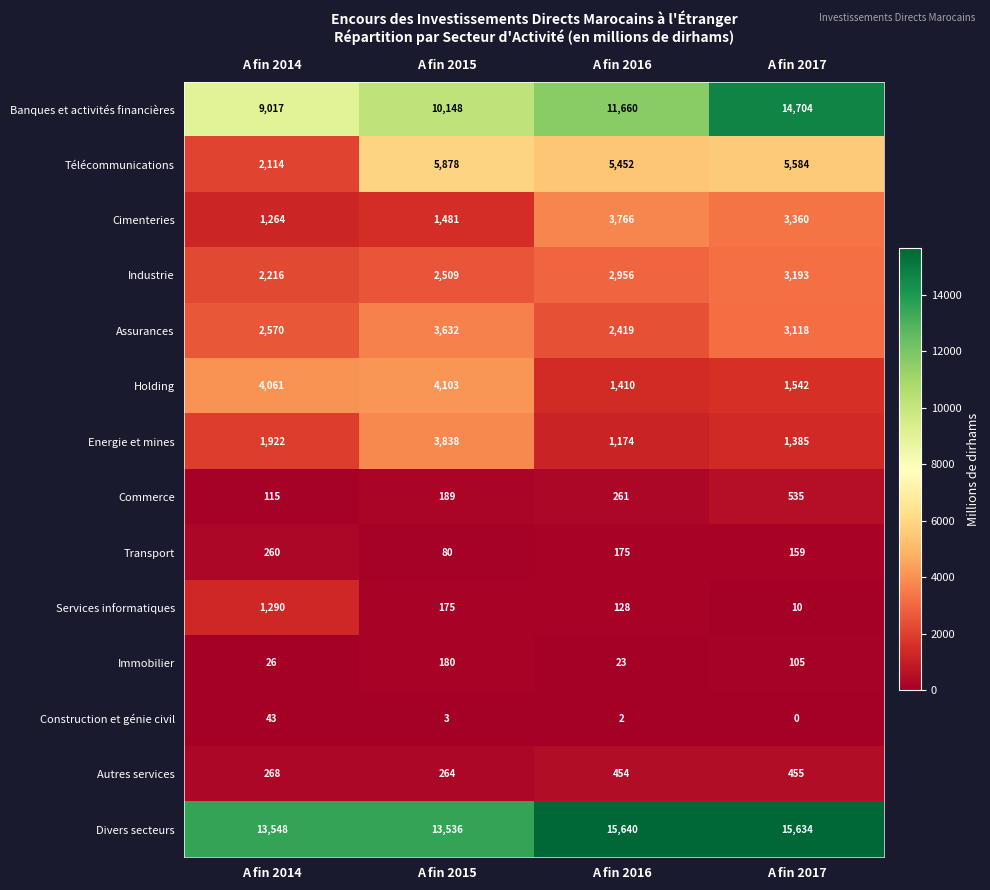

What is the difference between the highest and lowest values at A fin 2014?

13522